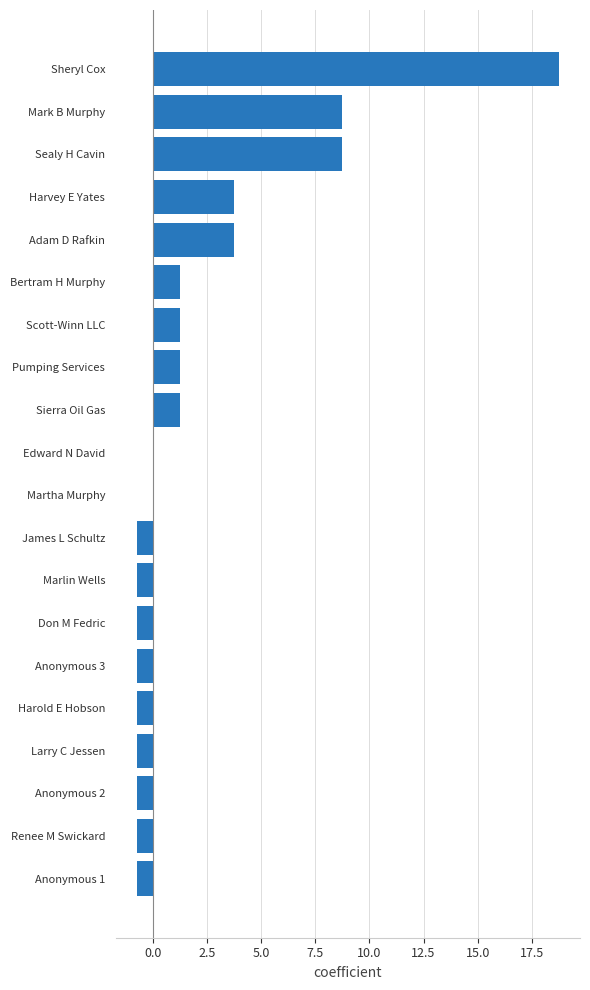

What is the sum of the values at Anonymous 1 and Sheryl Cox?

18.0